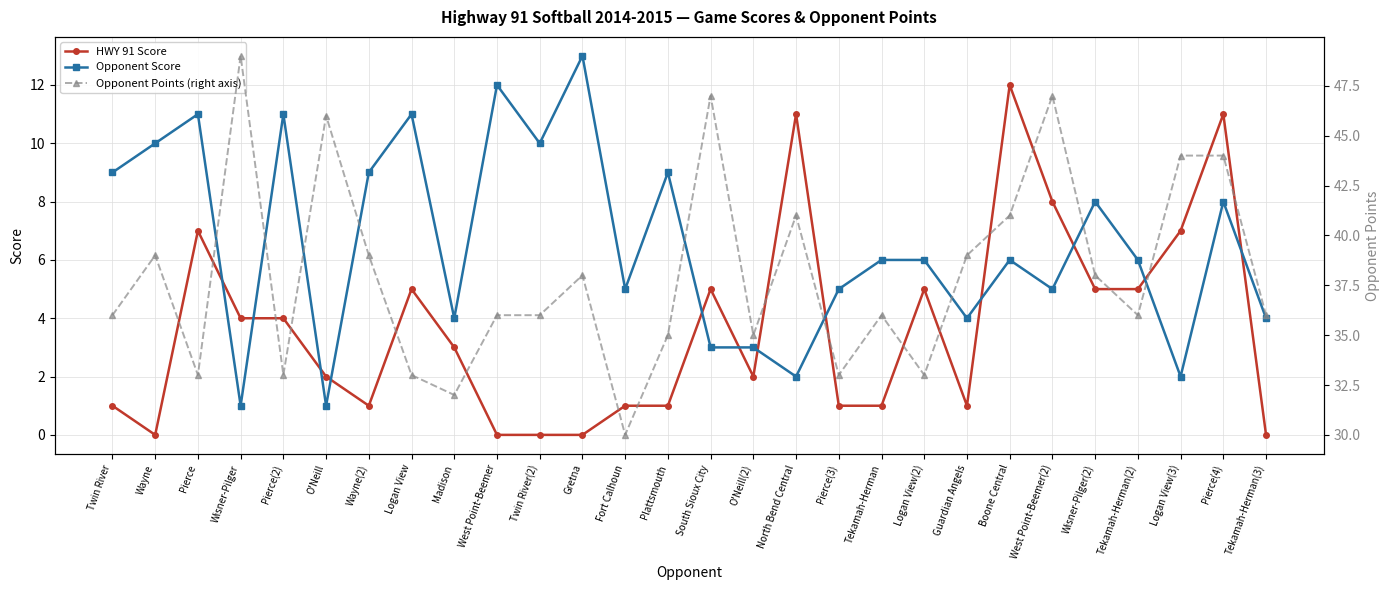

Reading left to right, transcribe all the data shown in this chart.

HWY 91 Score: 1	0	7	4	4	2	1	5	3	0	0	0	1	1	5	2	11	1	1	5	1	12	8	5	5	7	11	0
Opponent Score: 9	10	11	1	11	1	9	11	4	12	10	13	5	9	3	3	2	5	6	6	4	6	5	8	6	2	8	4
Opponent Points (right axis): 36	39	33	49	33	46	39	33	32	36	36	38	30	35	47	35	41	33	36	33	39	41	47	38	36	44	44	36